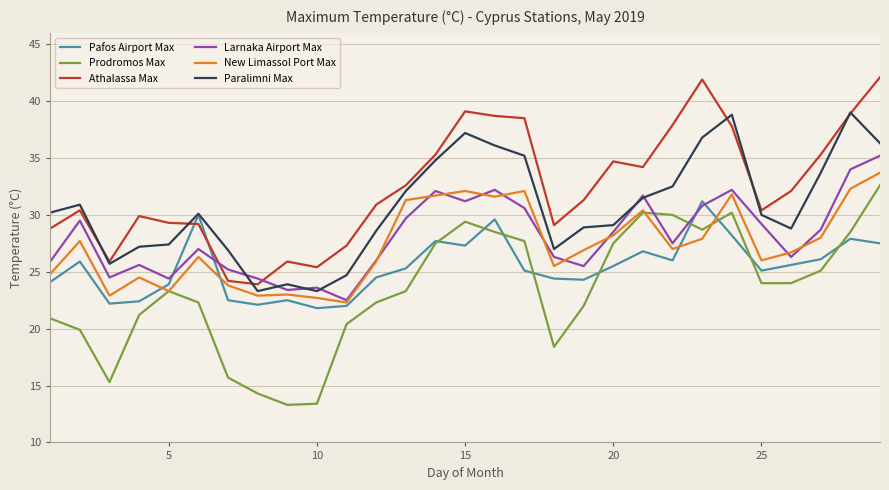

What is the sum of all Paralimni Max values?

890.0